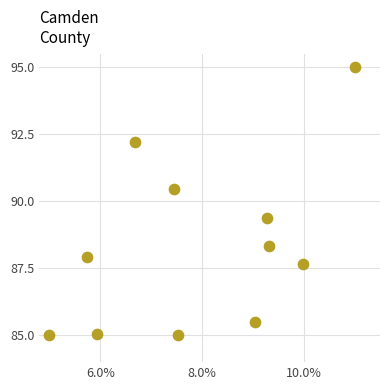

What is the range of Y values (max minus min)?

10.0